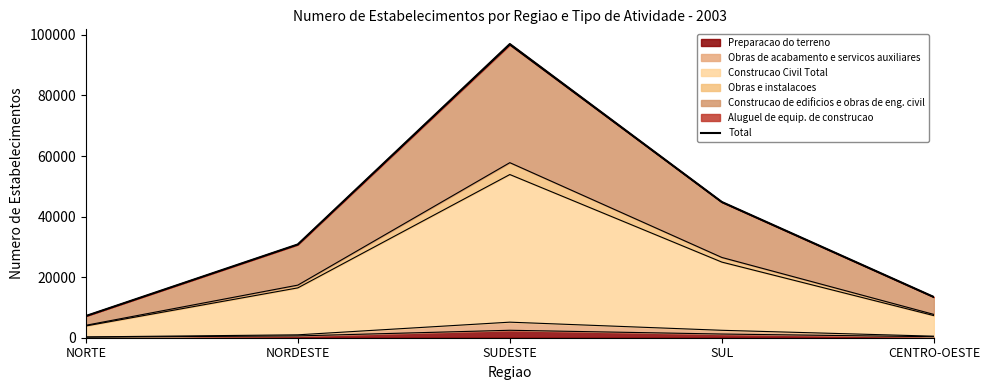

True or false: the data shows 7160 at NORTE.

True